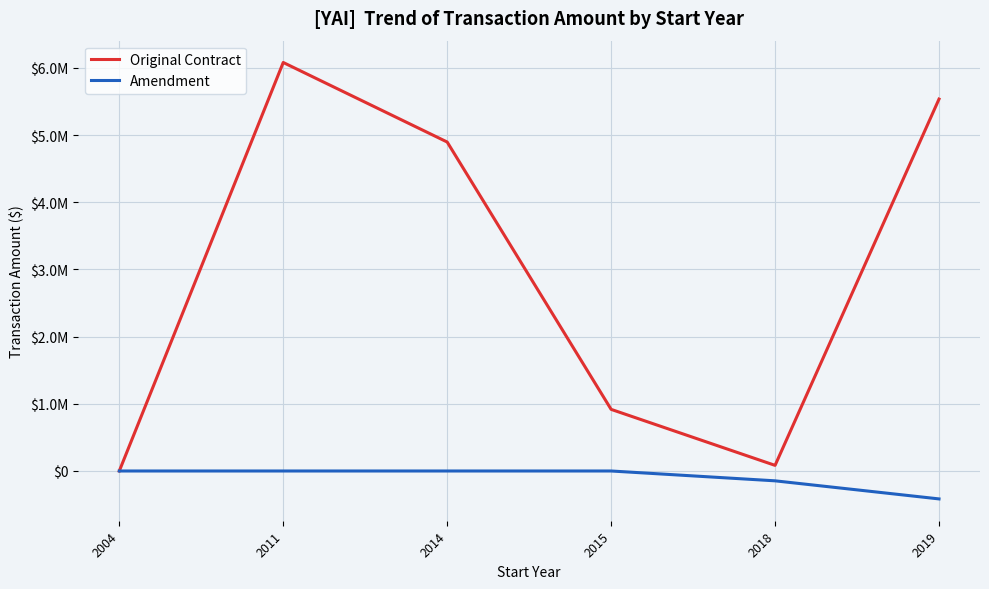

Does the chart have visible grid lines?

Yes